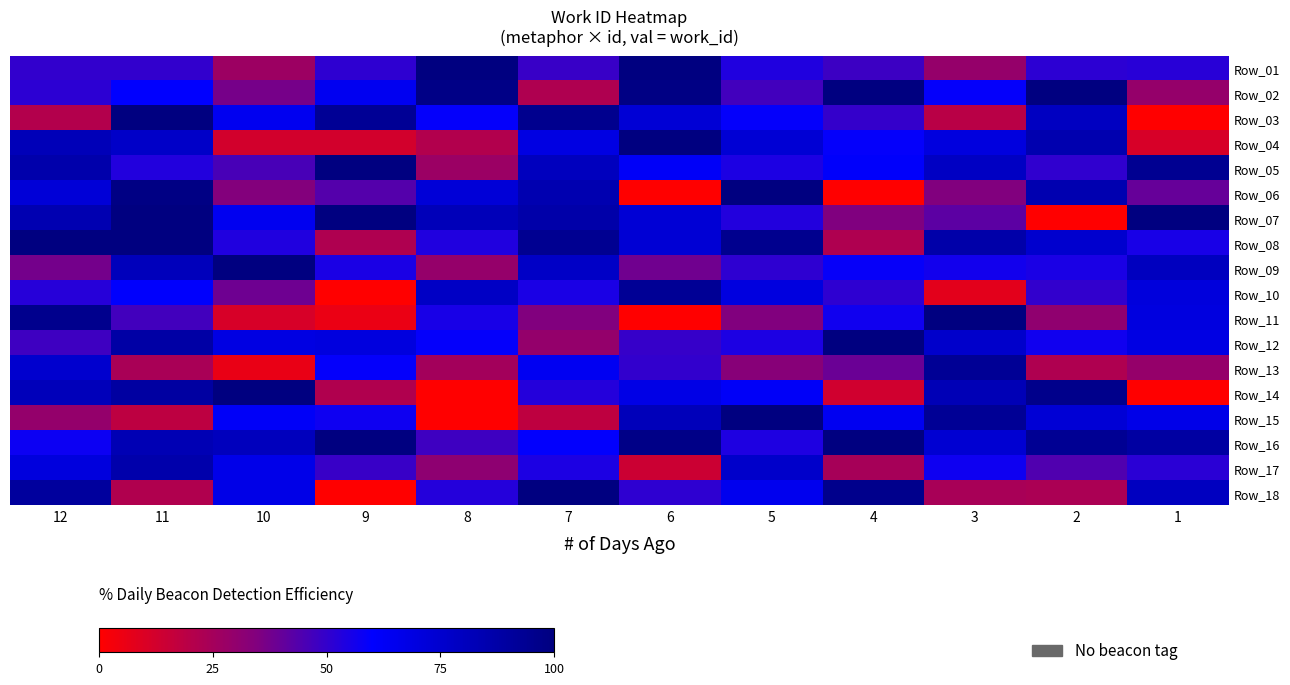

Between 3 and 5, which is larger?

5